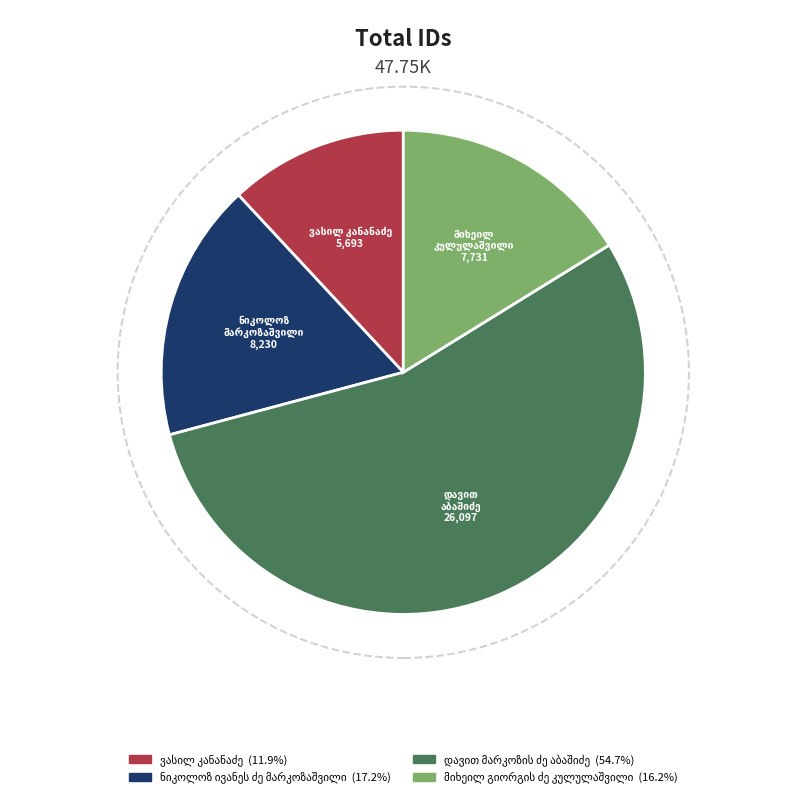

Is it true that დავით მარკოზის ძე აბაშიძე is 68% of the pie?

False